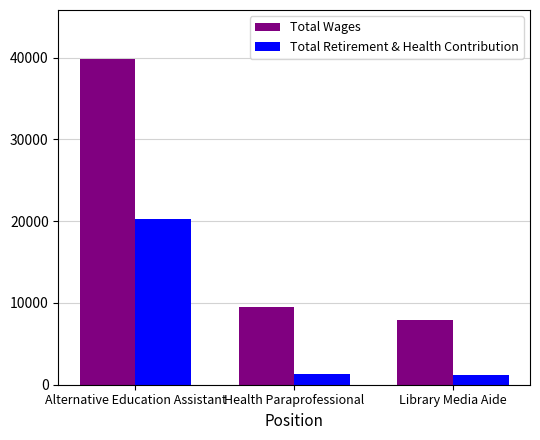

What is the difference between the Total Retirement & Health Contribution values at Health Paraprofessional and Library Media Aide?

159